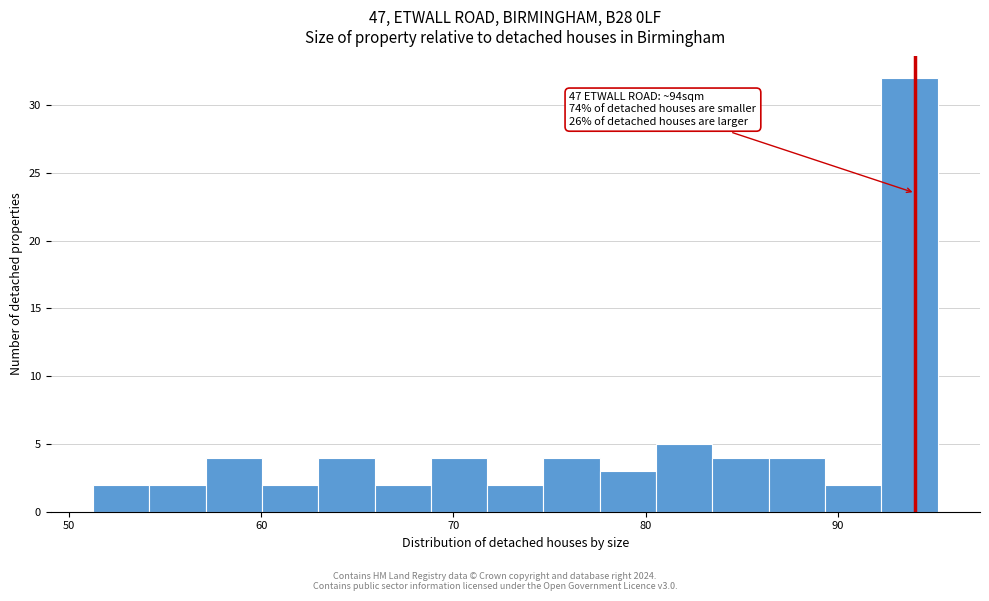

Read against the x-axis, roughly where is the centre of the tallest bar?

94